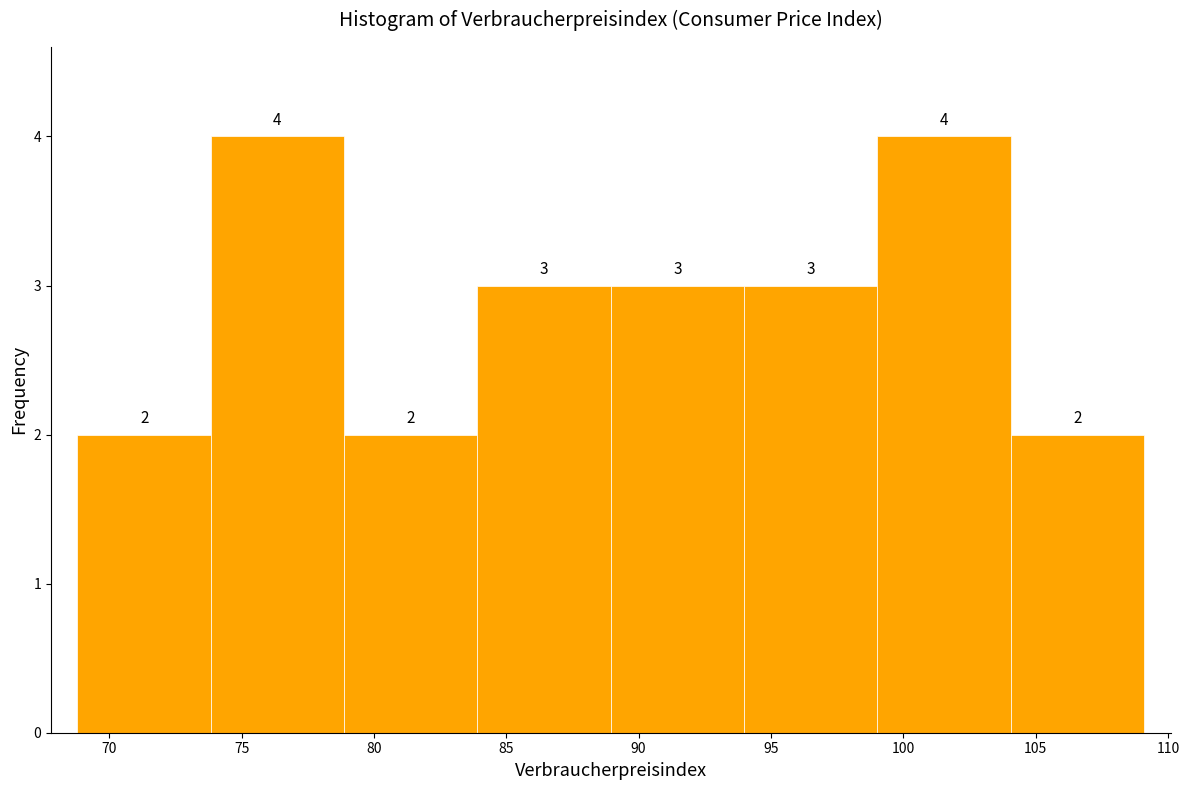

Reading left to right, list every bar in this chart as the range it spans on the x-axis followed by its height. The bar edges are not printed on the chart, so give them approximately, as read against the axis.

69 to 74: 2
74 to 79: 4
79 to 84: 2
84 to 89: 3
89 to 94: 3
94 to 99: 3
99 to 104: 4
104 to 109: 2